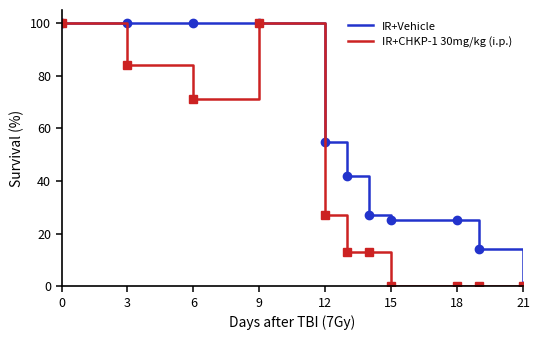

What are all the series names shown in the legend?

IR+Vehicle, IR+CHKP-1 30mg/kg (i.p.)